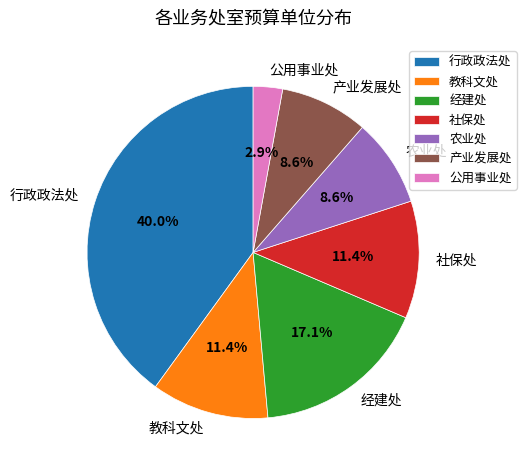

Does 产业发展处 represent more than half of the total?

No